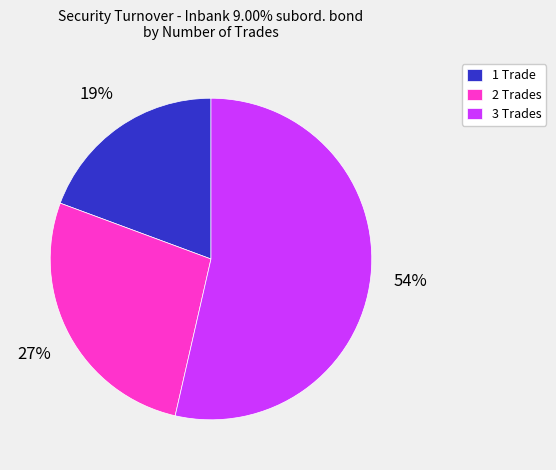

The 1 Trade slice represents 34% of the pie. True or false?

False